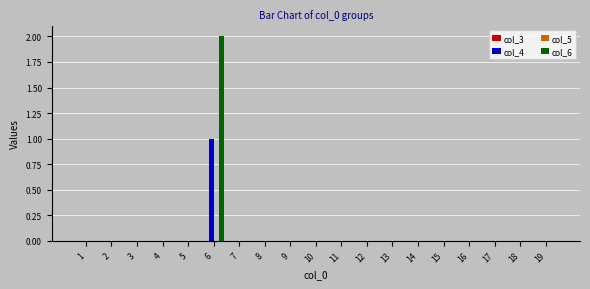

True or false: col_4 has a value of 0 at 12.

True